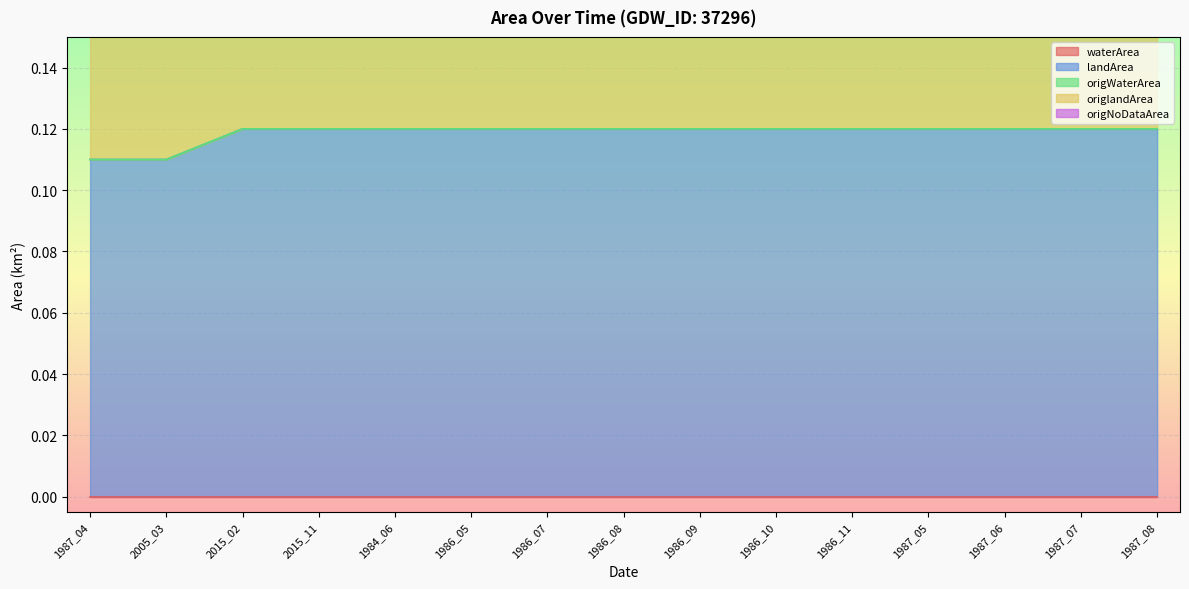

How many landArea values are between 0 and 1?

15